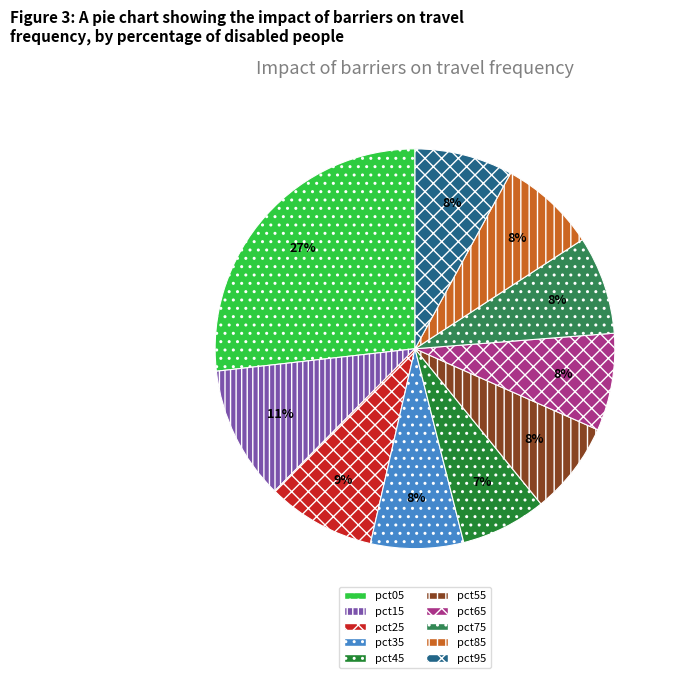

Which slice is the largest?

pct05